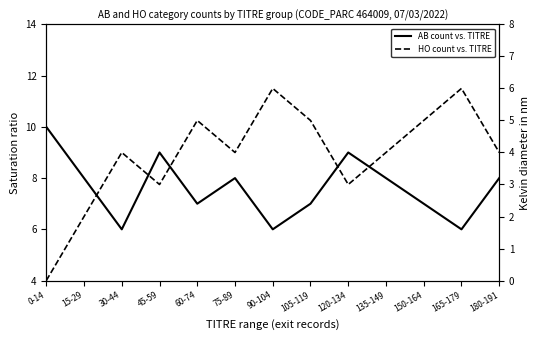

Count the number of categories in the chart.

13